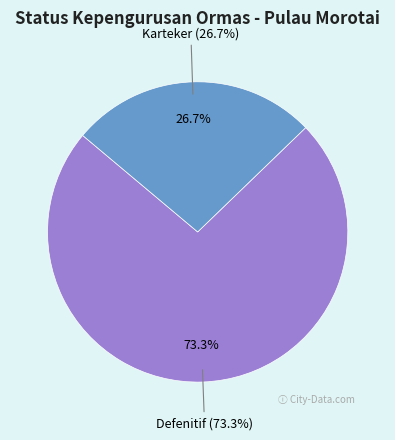

Rank the categories by value from highest to lowest.

Defenitif, Karteker